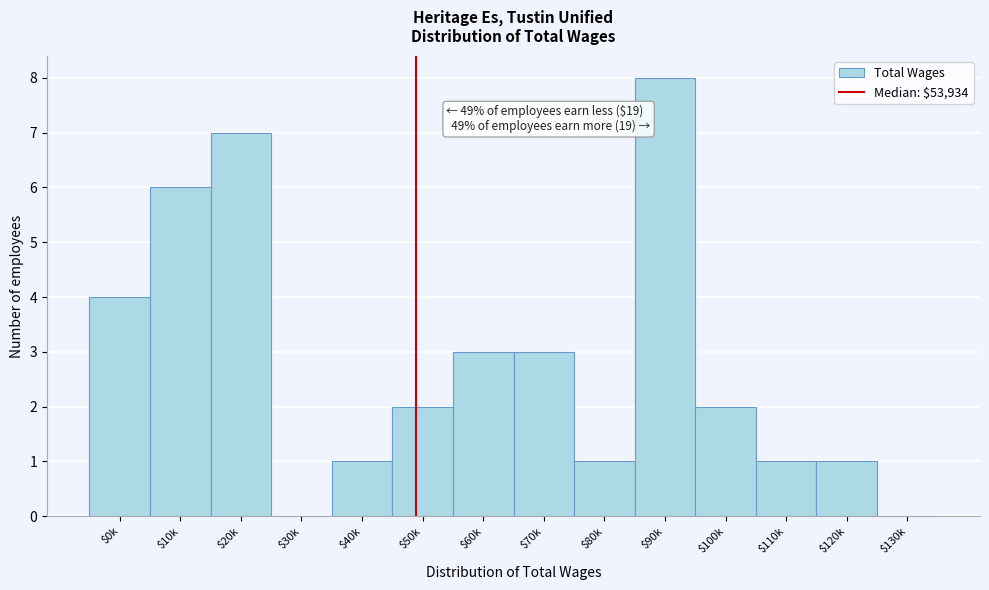

Is it true that the value at $0k is 4?

True